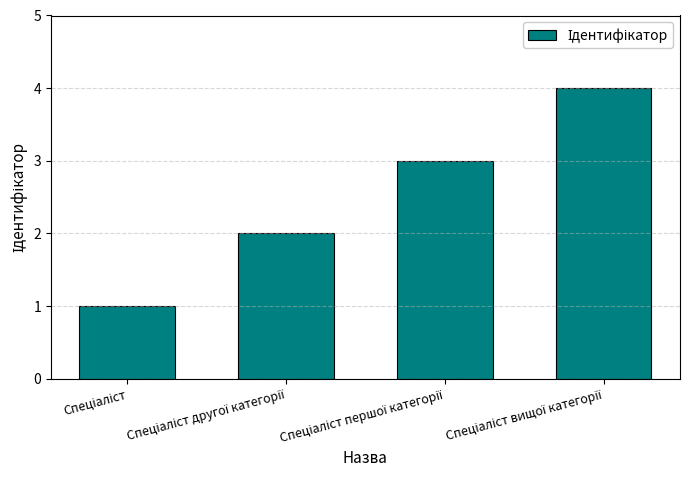

What is the maximum value shown in the chart?

4